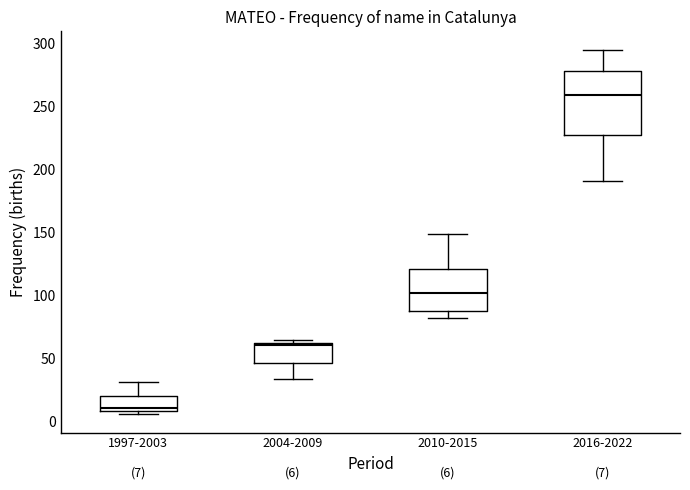

Which box's median line is the lowest?

1997-2003